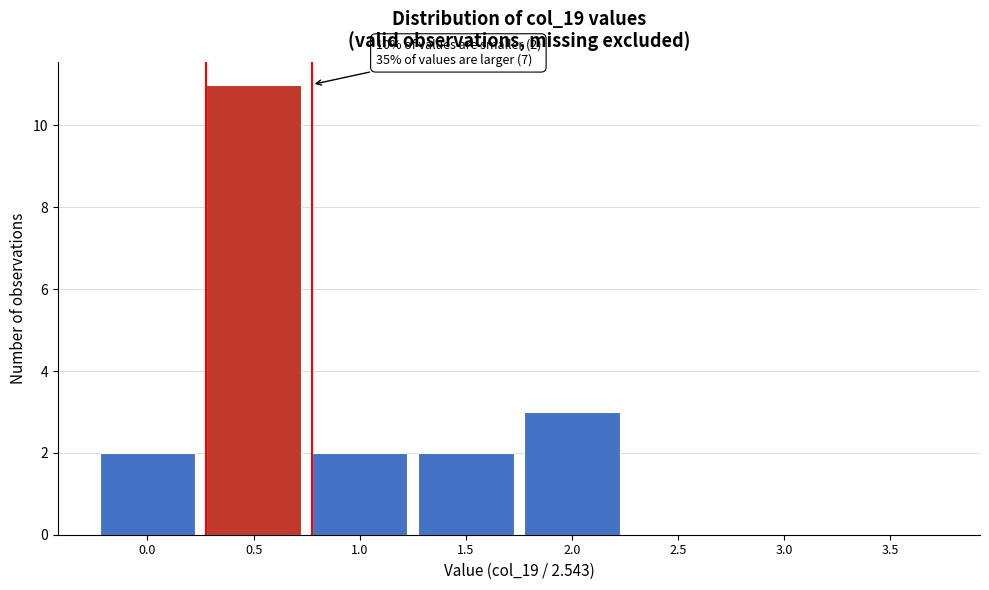

Reading left to right, transcribe all the data shown in this chart.

0.0=2	0.5=11	1.0=2	1.5=2	2.0=3	2.5=0	3.0=0	3.5=0